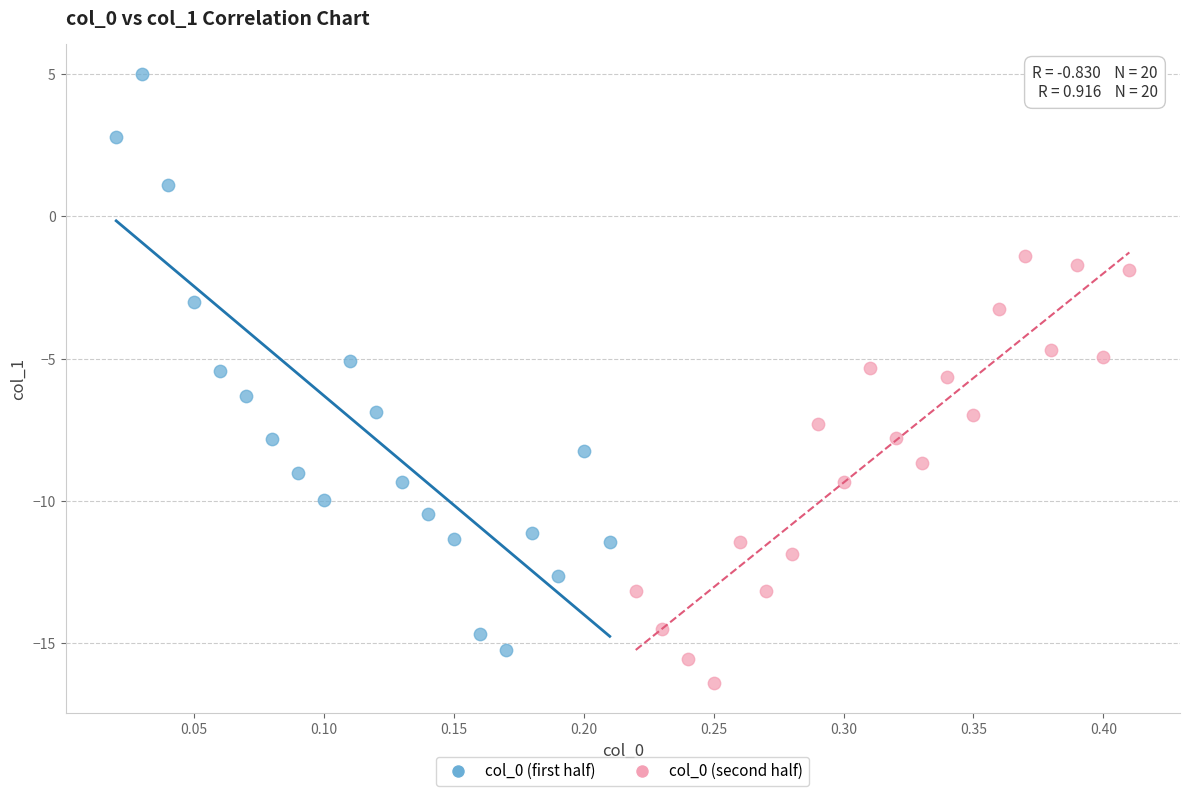

Which series has the widest spread of Y values?

col_0 (first half)